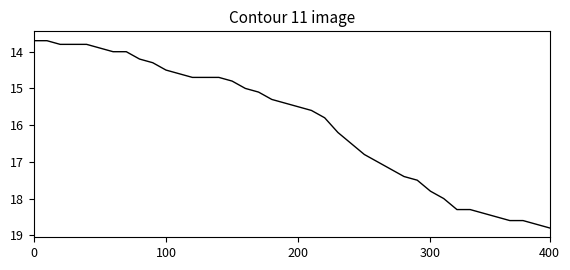

What is the difference between the maximum and minimum values?

5.1